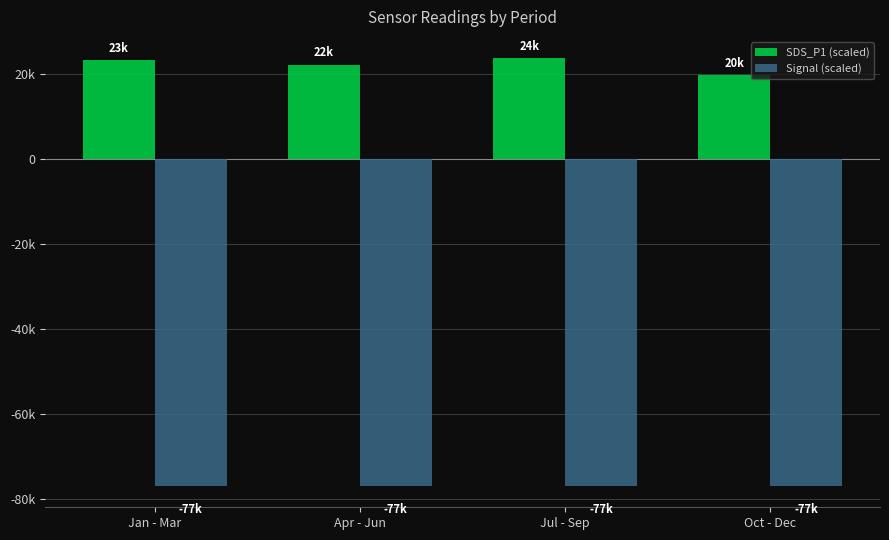

What is the total value across all series at Apr - Jun?

-54766.7